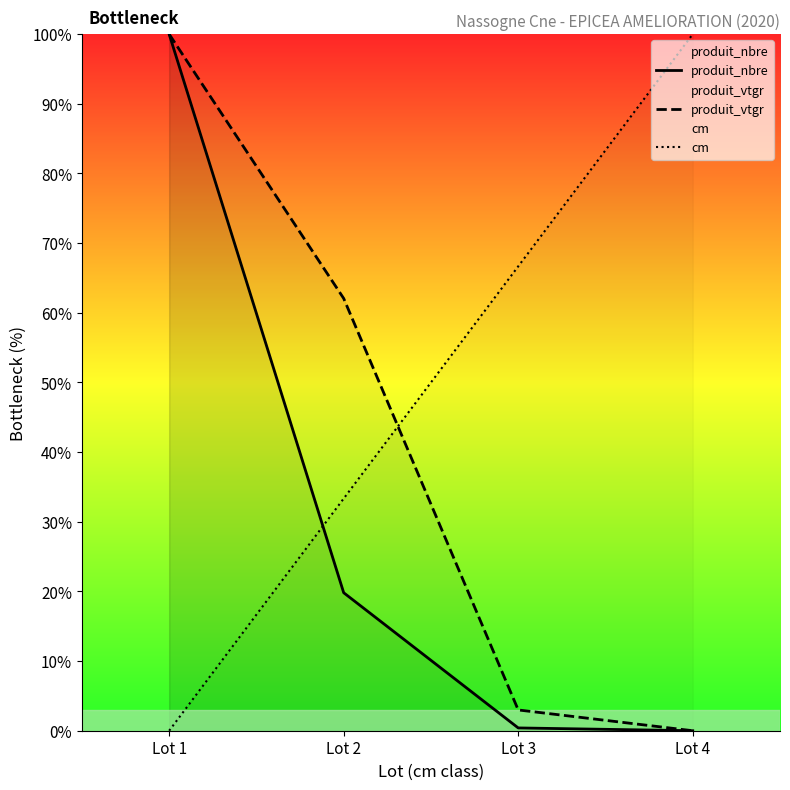

The produit_vtgr series shows 1.3 at Lot 3. True or false?

False